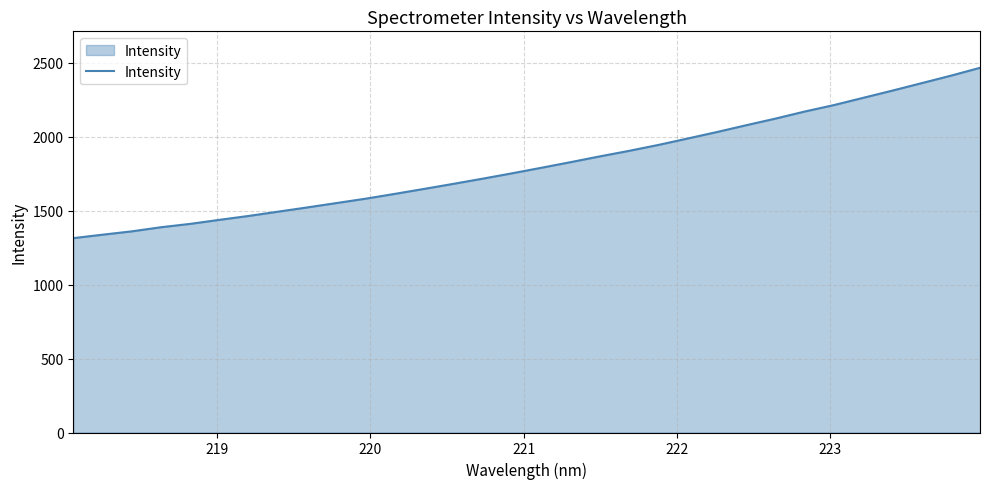

How many series are shown in this chart?

1